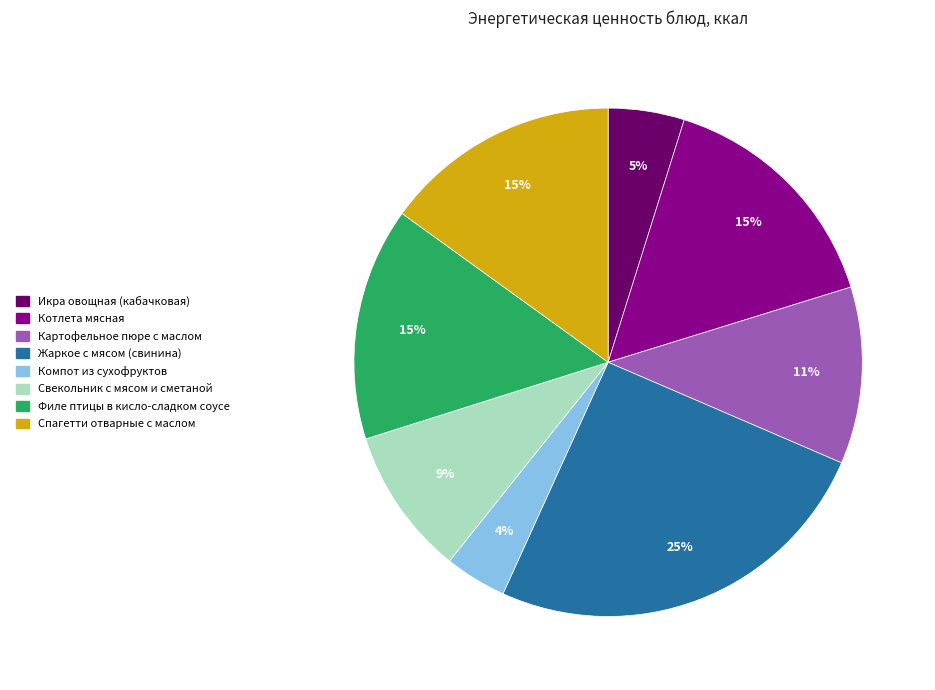

Does Котлета мясная represent more than half of the total?

No